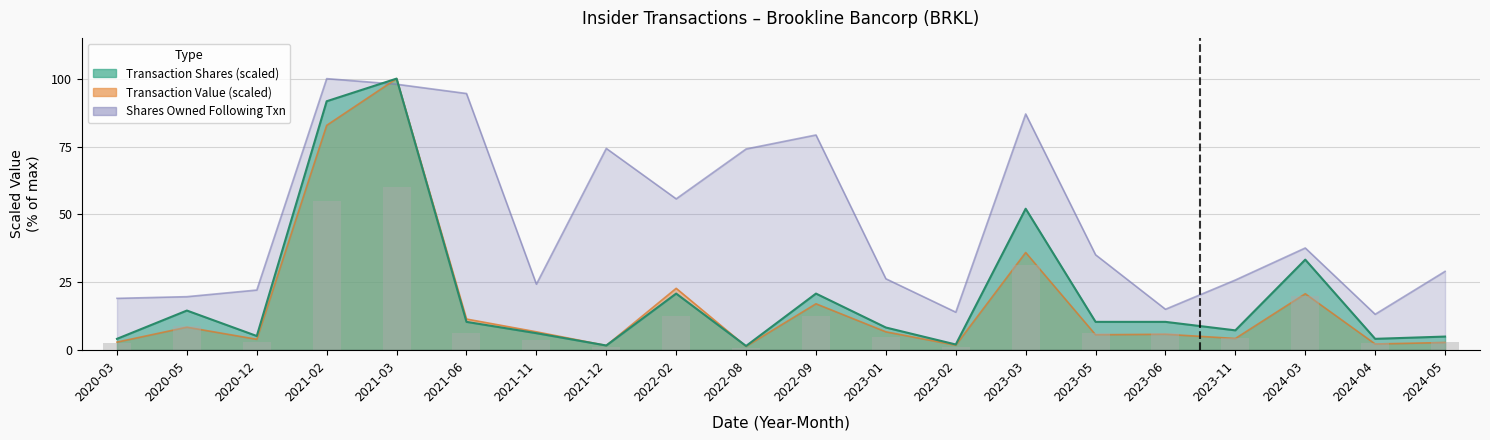

Count the number of categories in the chart.

20